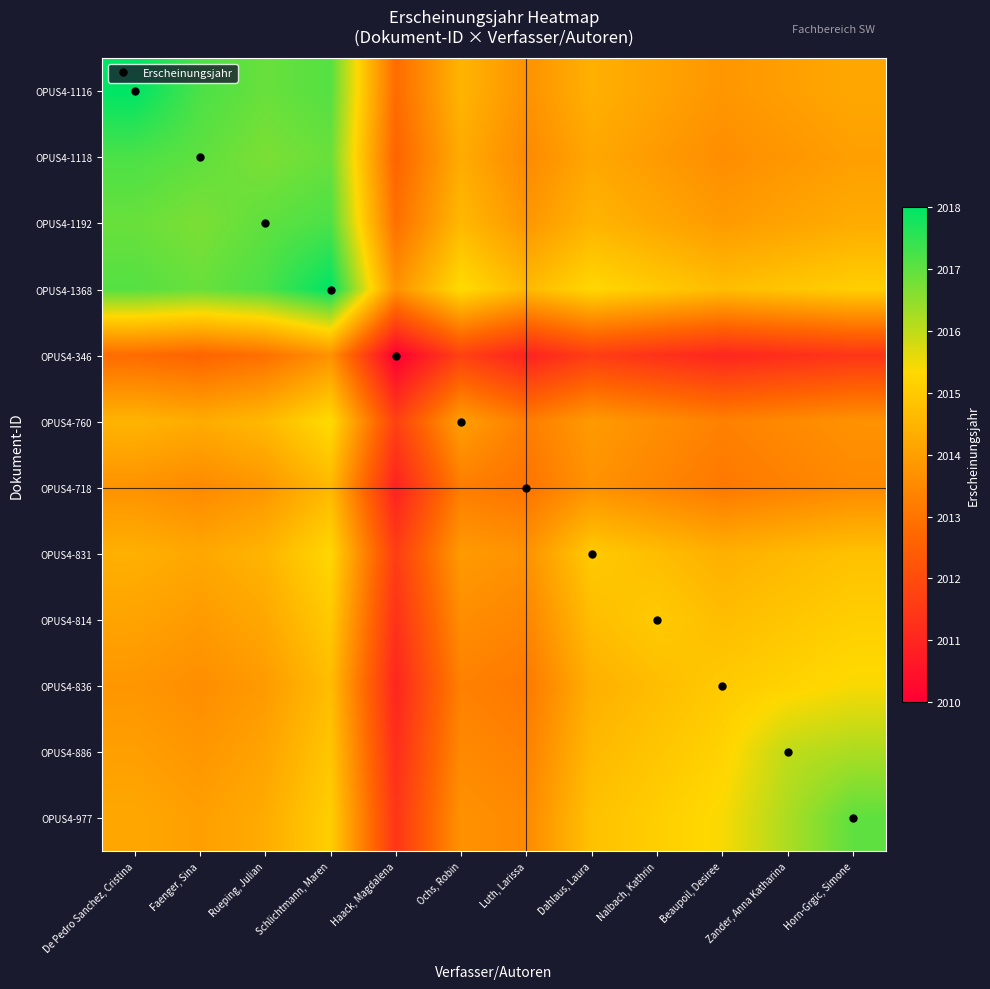

List the series in order of their peak value, lowest first.

OPUS4-346, OPUS4-718, OPUS4-814, OPUS4-831, OPUS4-760, OPUS4-836, OPUS4-886, OPUS4-977, OPUS4-1118, OPUS4-1192, OPUS4-1116, OPUS4-1368